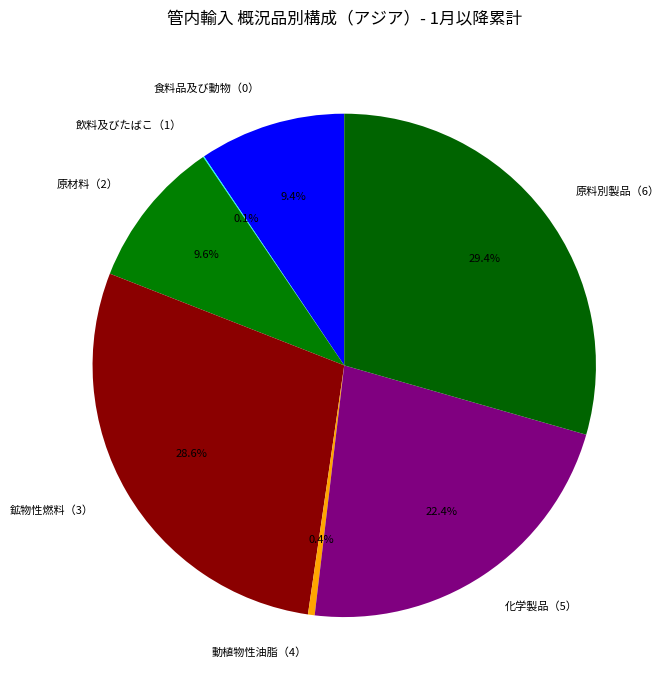

To the nearest percent, what portion does 原材料（2） represent?

10%